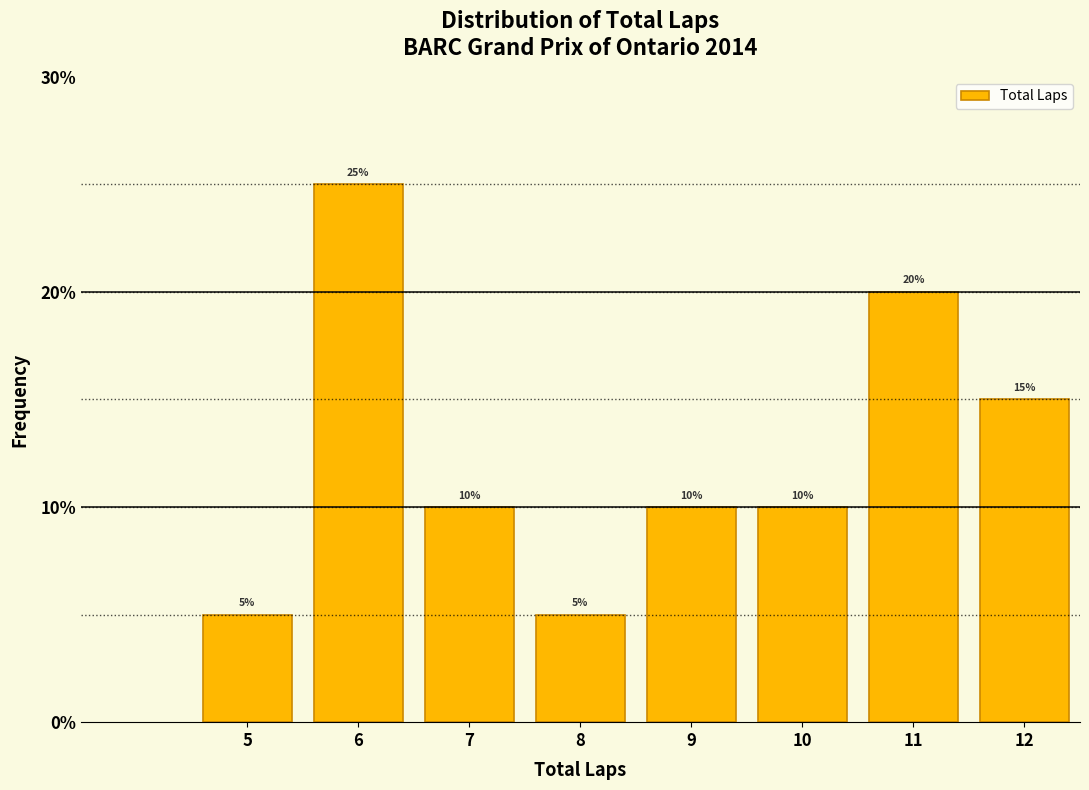

Reading right to left, transcribe all the data shown in this chart.

15	20	10	10	5	10	25	5